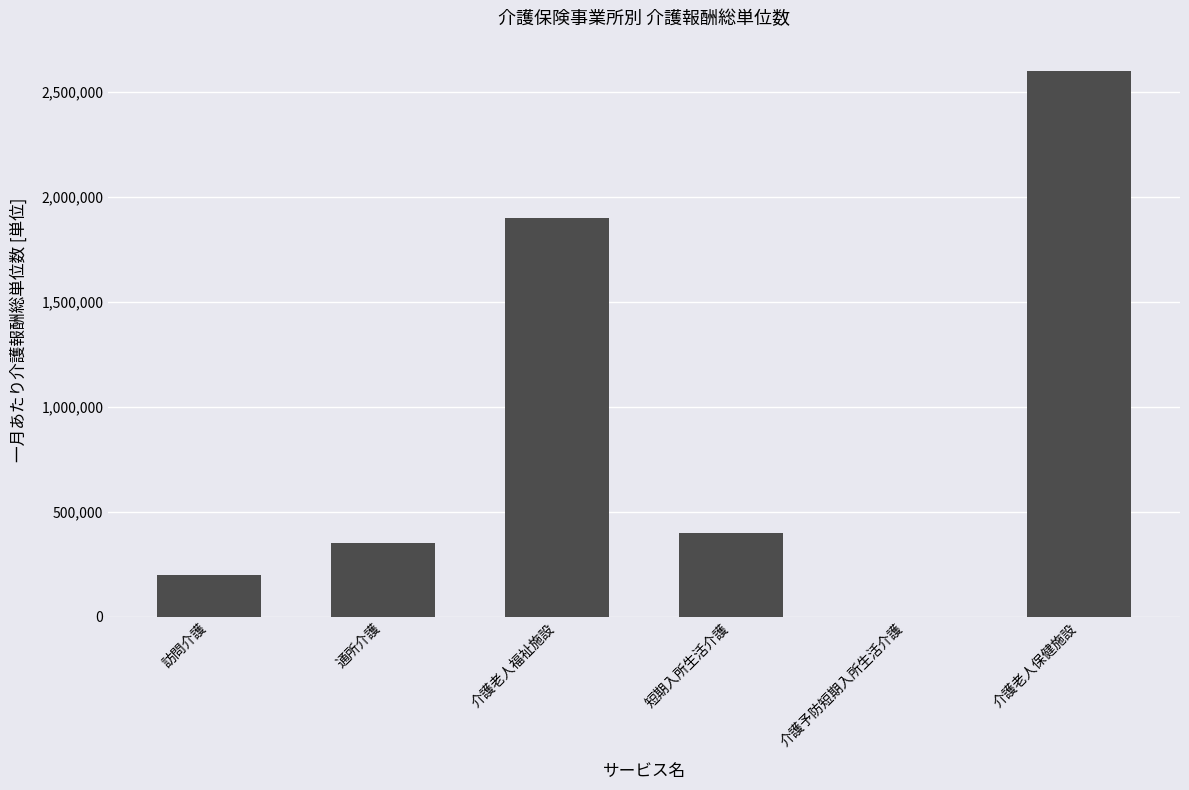

Are the bars grouped side by side (vs. stacked)?

No